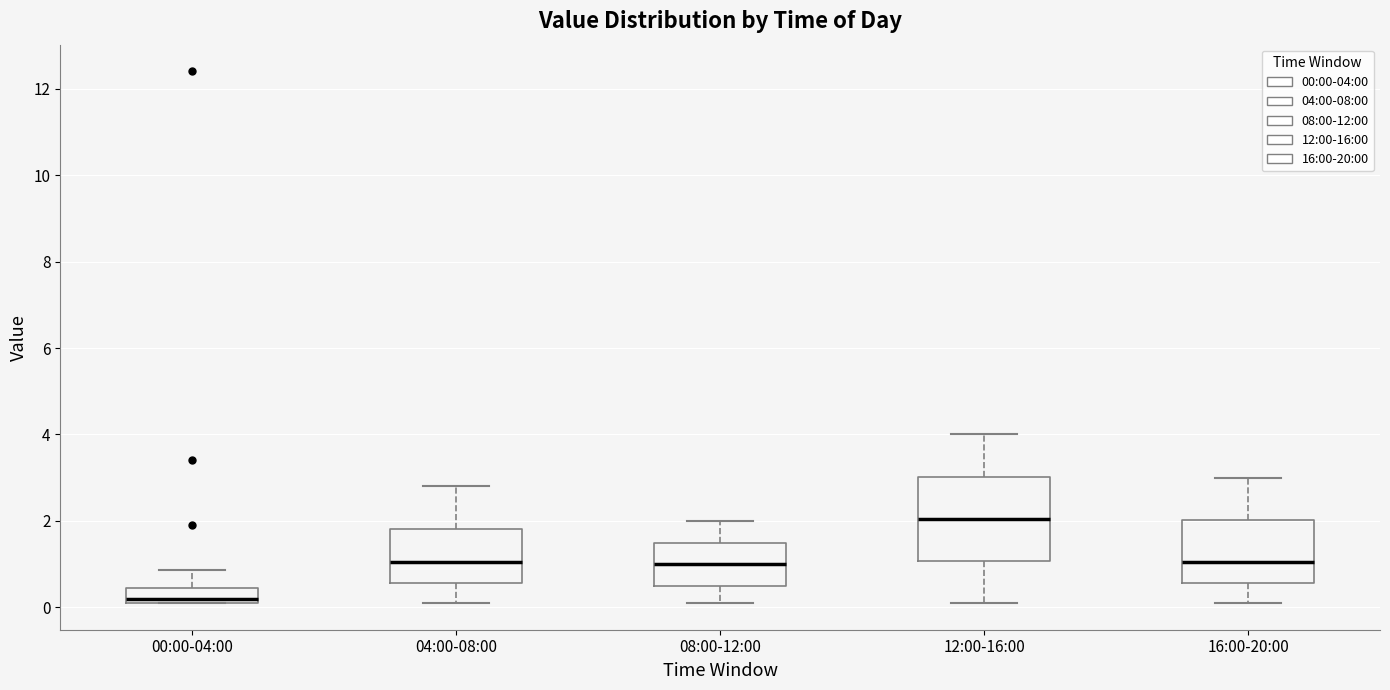

Reading left to right, read every box against the y-axis: the position of its median line, the range the box covers, and the ends of its whiskers. The values are not printed on the chart, so give them approximately, as read against the axis.

00:00-04:00: median 0.2 (just above the box's lower edge), box 0.2 to 0.4, whiskers 0.2 to 0.8
04:00-08:00: median 1.0, box 0.6 to 1.8, whiskers 0.2 to 2.8
08:00-12:00: median 1.0, box 0.6 to 1.6, whiskers 0.2 to 2.0
12:00-16:00: median 2.0, box 1.0 to 3.0, whiskers 0.2 to 4.0
16:00-20:00: median 1.0, box 0.6 to 2.0, whiskers 0.2 to 3.0